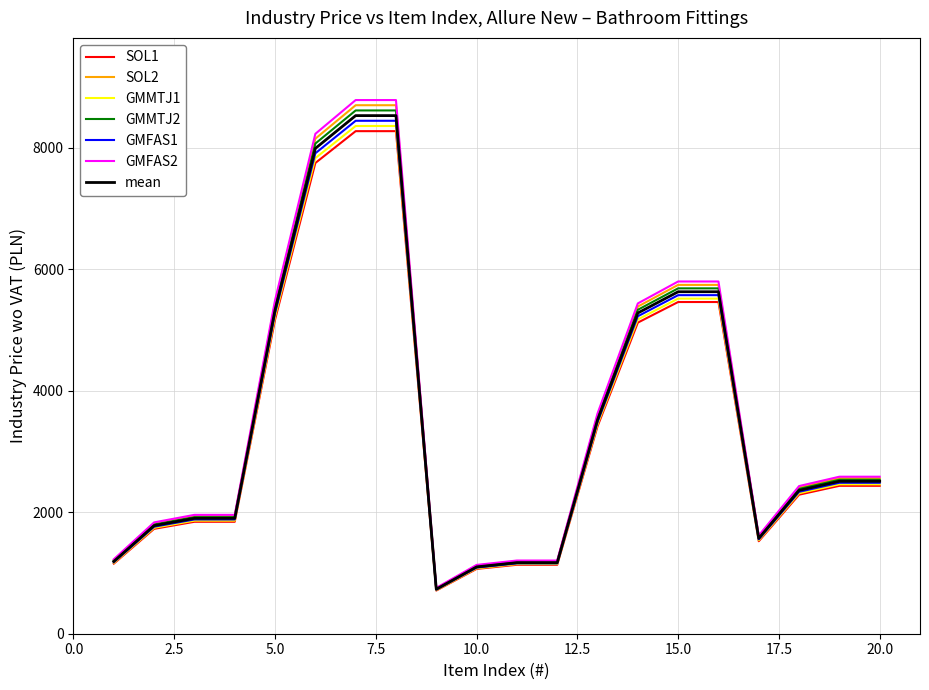

What is the smallest value displayed?

711